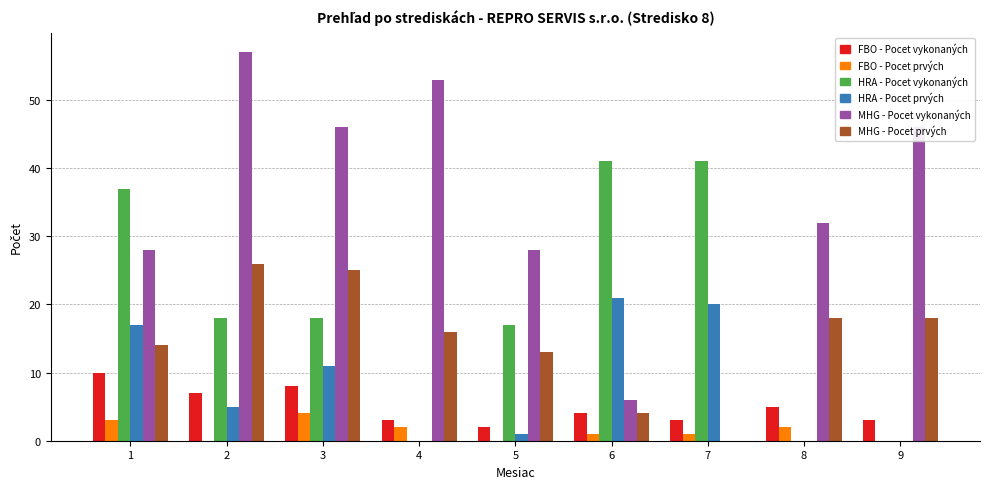

What is the sum of the FBO - Pocet vykonaných values at 9 and 7?

6